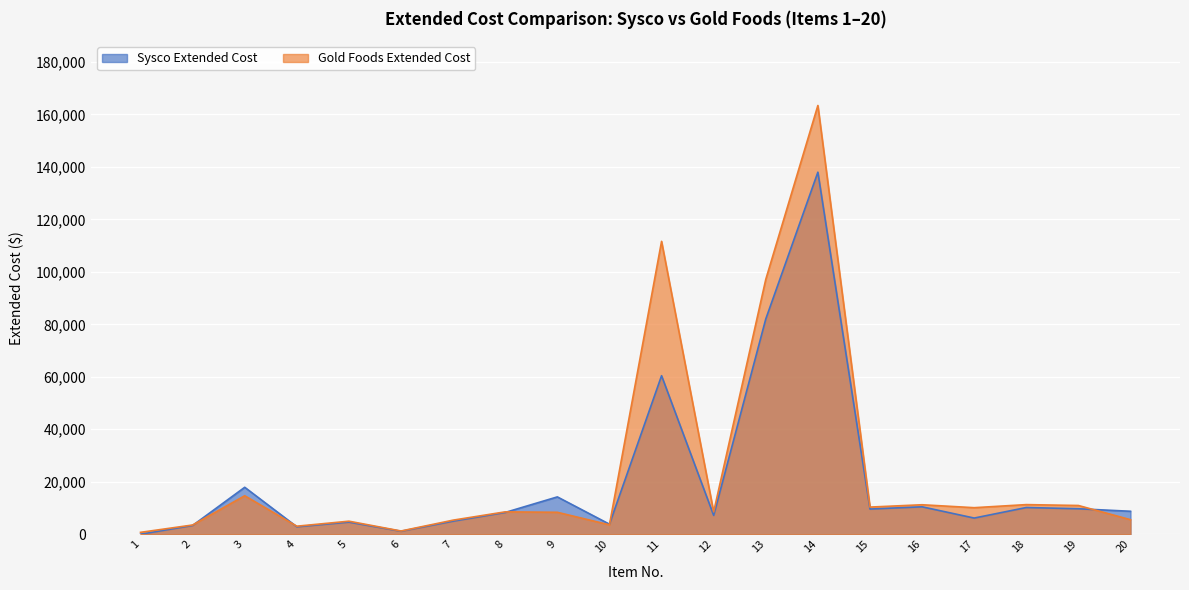

Which series changed the most between 14 and 20?

Gold Foods Extended Cost